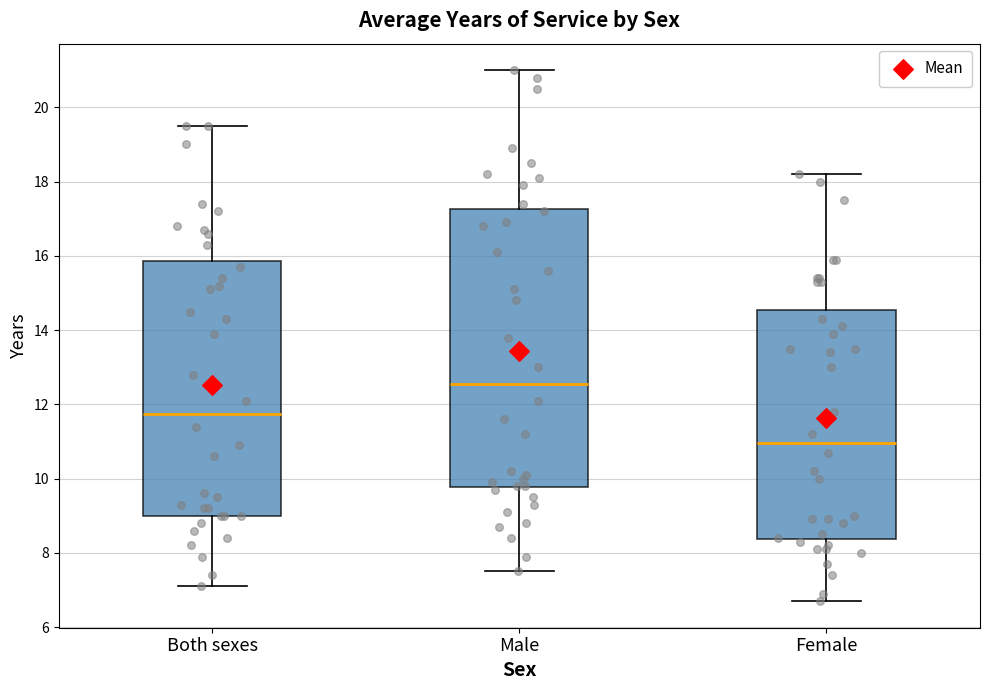

Reading left to right, transcribe this box plot: for each box, give where its median line is, the range the box spans, and where its two whiskers end, as read against the y-axis. The values are not printed on the chart, so give them approximately, as read against the axis.

Both sexes: median 11.8, box 9.0 to 15.8, whiskers 7.2 to 19.6
Male: median 12.6, box 9.8 to 17.2, whiskers 7.6 to 21.0
Female: median 11.0, box 8.4 to 14.6, whiskers 6.8 to 18.2